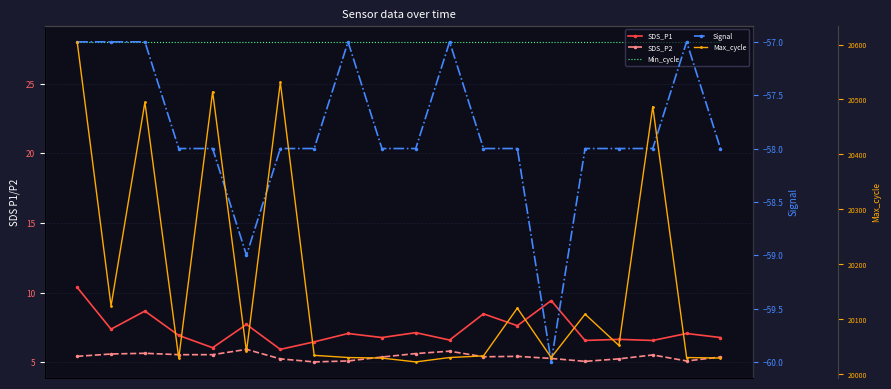

Where is SDS_P2 nearest to the value 5?

7